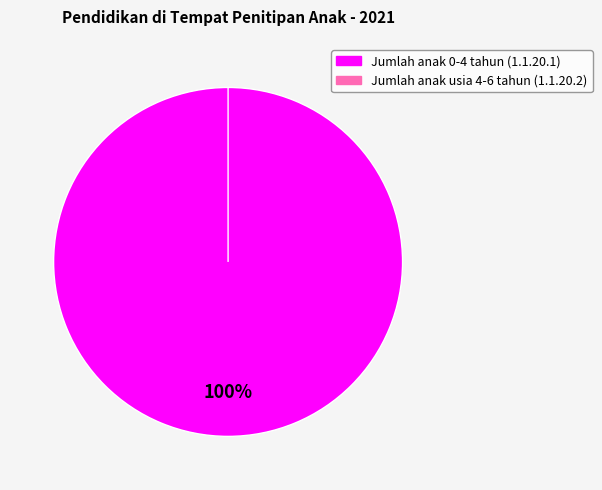

To the nearest percent, what is the combined percentage of Jumlah anak usia 4-6 tahun (1.1.20.2) and Jumlah anak 0-4 tahun (1.1.20.1)?

100%